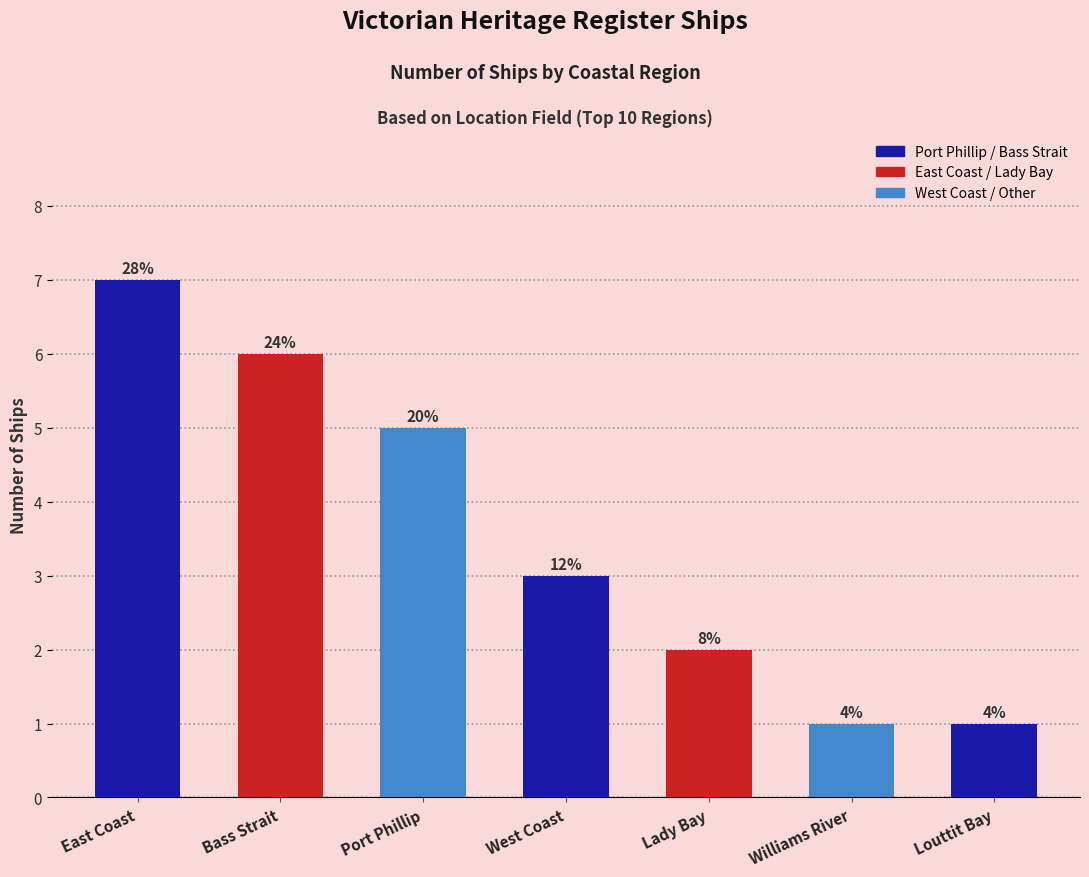

Where is the data nearest to the value 4?

Port Phillip